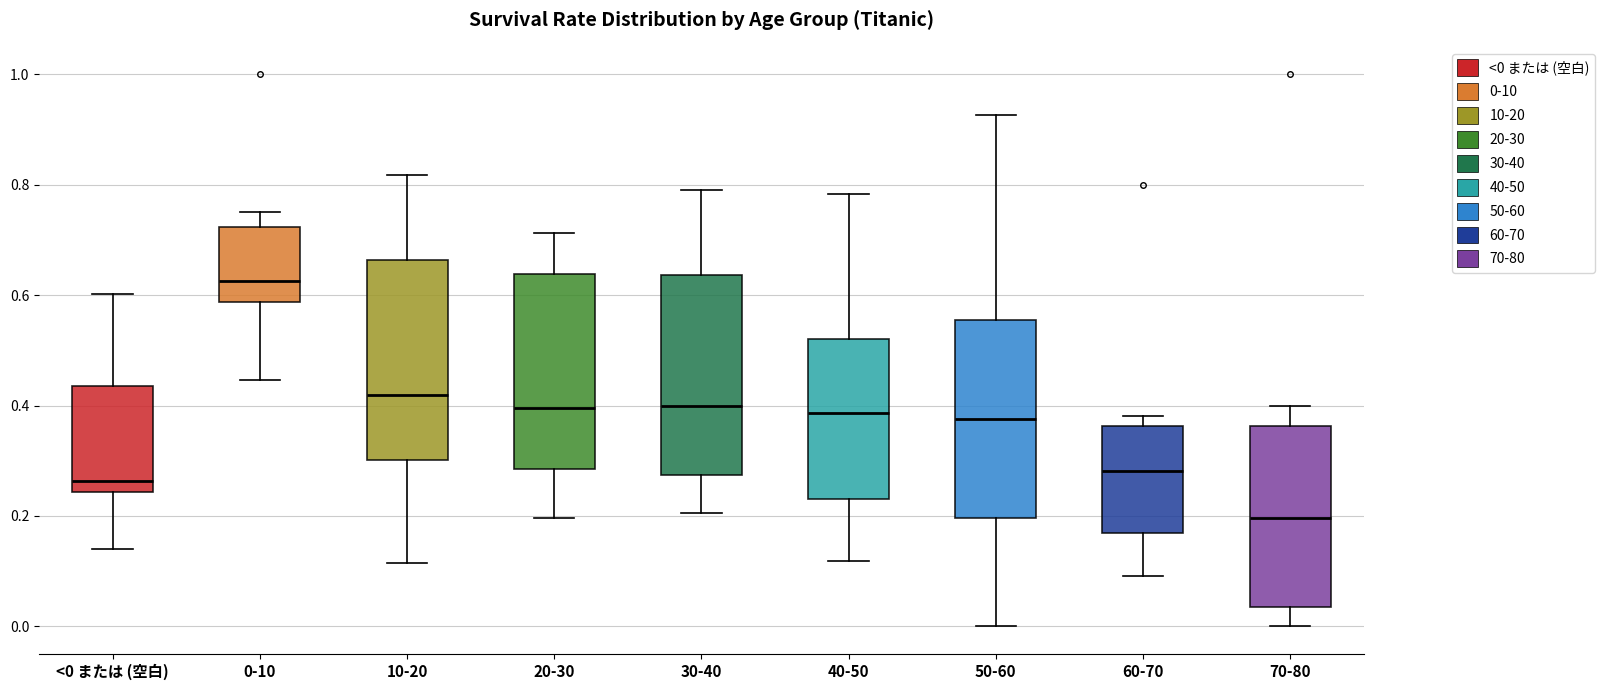

Reading left to right, read every box against the y-axis: the position of its median line, the range the box covers, and the ends of its whiskers. The values are not printed on the chart, so give them approximately, as read against the axis.

<0 または (空白): median 0.26, box 0.24 to 0.44, whiskers 0.14 to 0.60
0-10: median 0.62, box 0.58 to 0.72, whiskers 0.44 to 0.76
10-20: median 0.42, box 0.30 to 0.66, whiskers 0.12 to 0.82
20-30: median 0.40, box 0.28 to 0.64, whiskers 0.20 to 0.72
30-40: median 0.40, box 0.28 to 0.64, whiskers 0.20 to 0.80
40-50: median 0.38, box 0.24 to 0.52, whiskers 0.12 to 0.78
50-60: median 0.38, box 0.20 to 0.56, whiskers 0.00 to 0.92
60-70: median 0.28, box 0.16 to 0.36, whiskers 0.10 to 0.38
70-80: median 0.20, box 0.04 to 0.36, whiskers 0.00 to 0.40